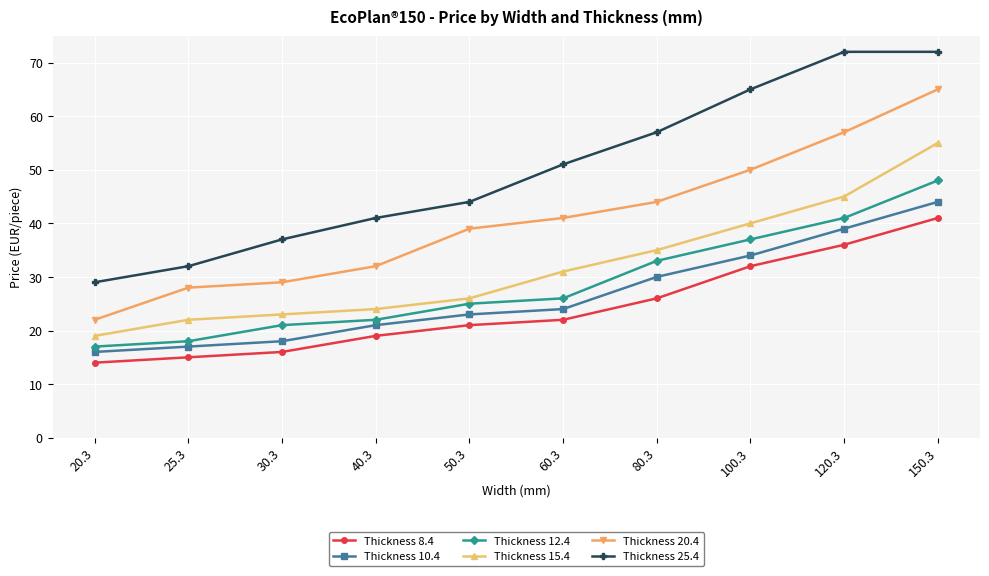

Is the value of Thickness 10.4 at 50.3 greater than the value of Thickness 20.4 at 40.3?

No